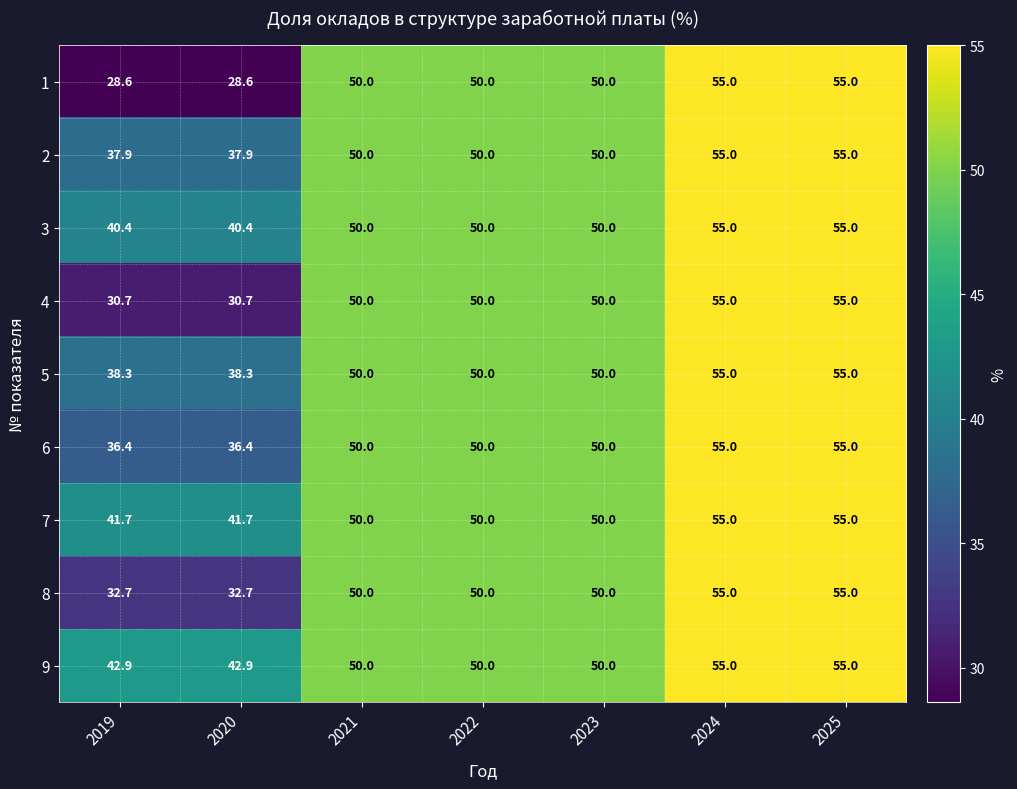

The 2 series shows 25.6 at 2025. True or false?

False